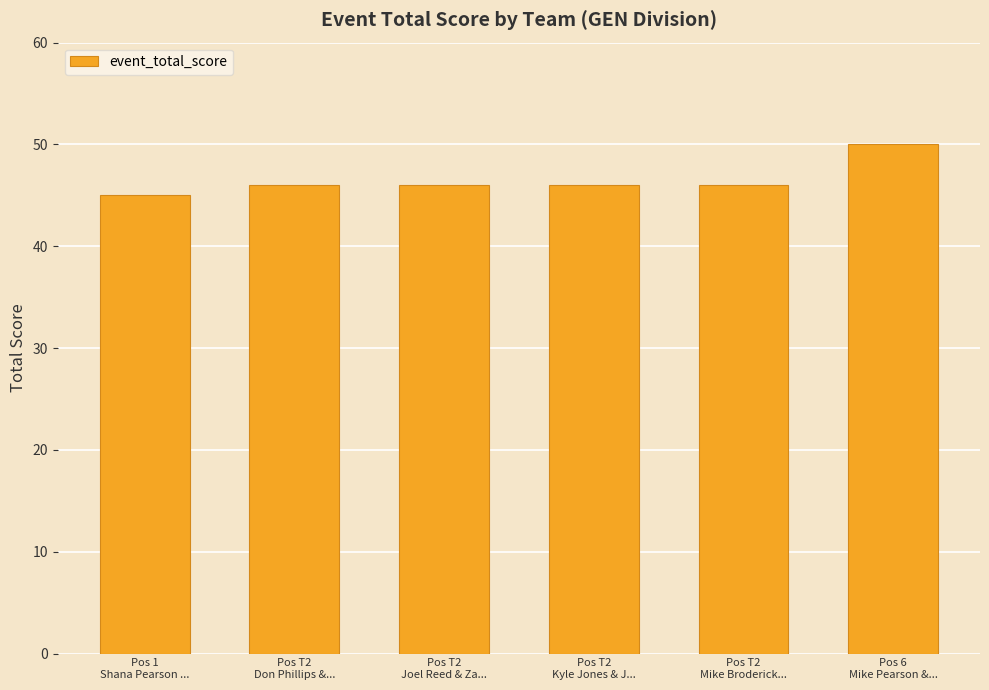

What is the difference between the maximum and second lowest values?

4